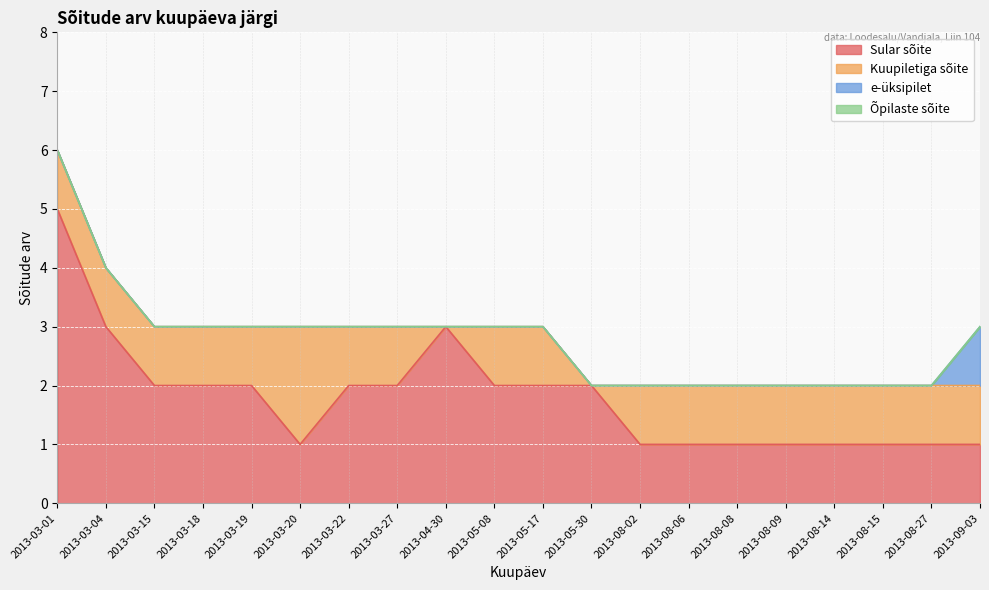

List the series in order of their peak value, highest first.

Sular sõite, Kuupiletiga sõite, e-üksipilet, Õpilaste sõite